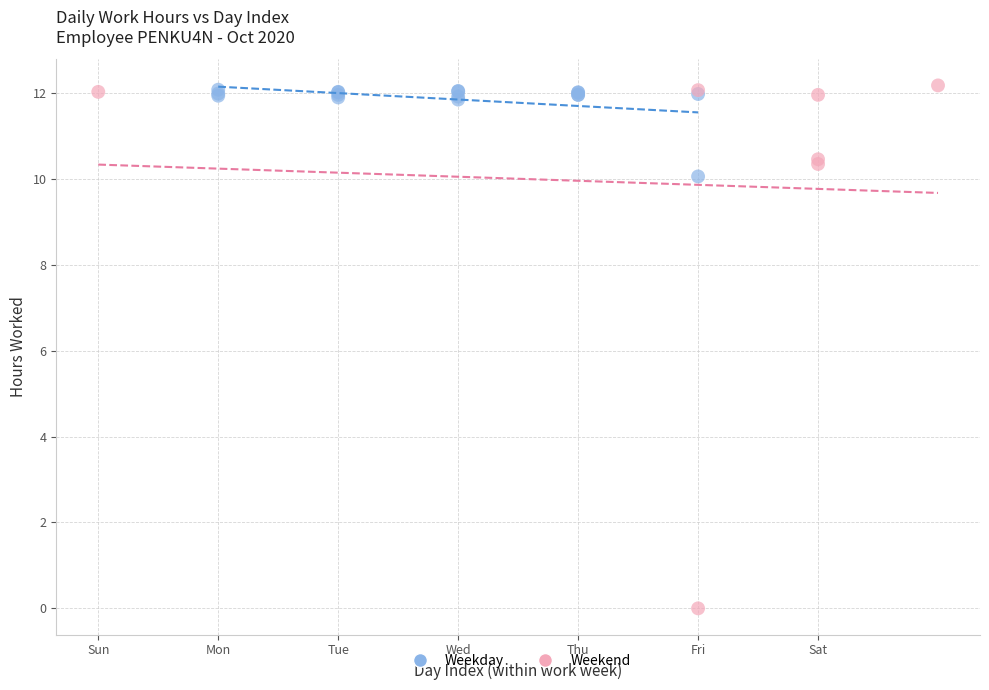

Which series reaches the minimum Y coordinate?

Weekend